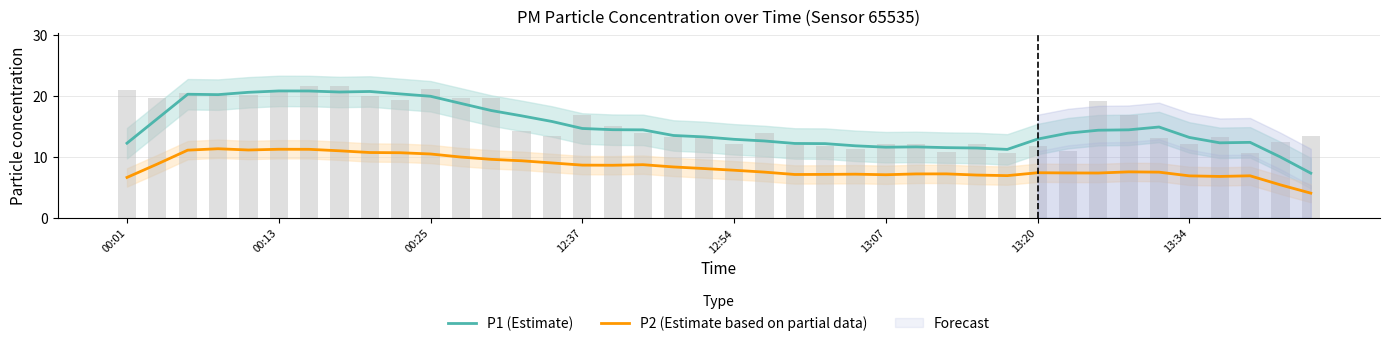

What is the value of the P1 (Estimate) bar at the 8th from the left?

20.7